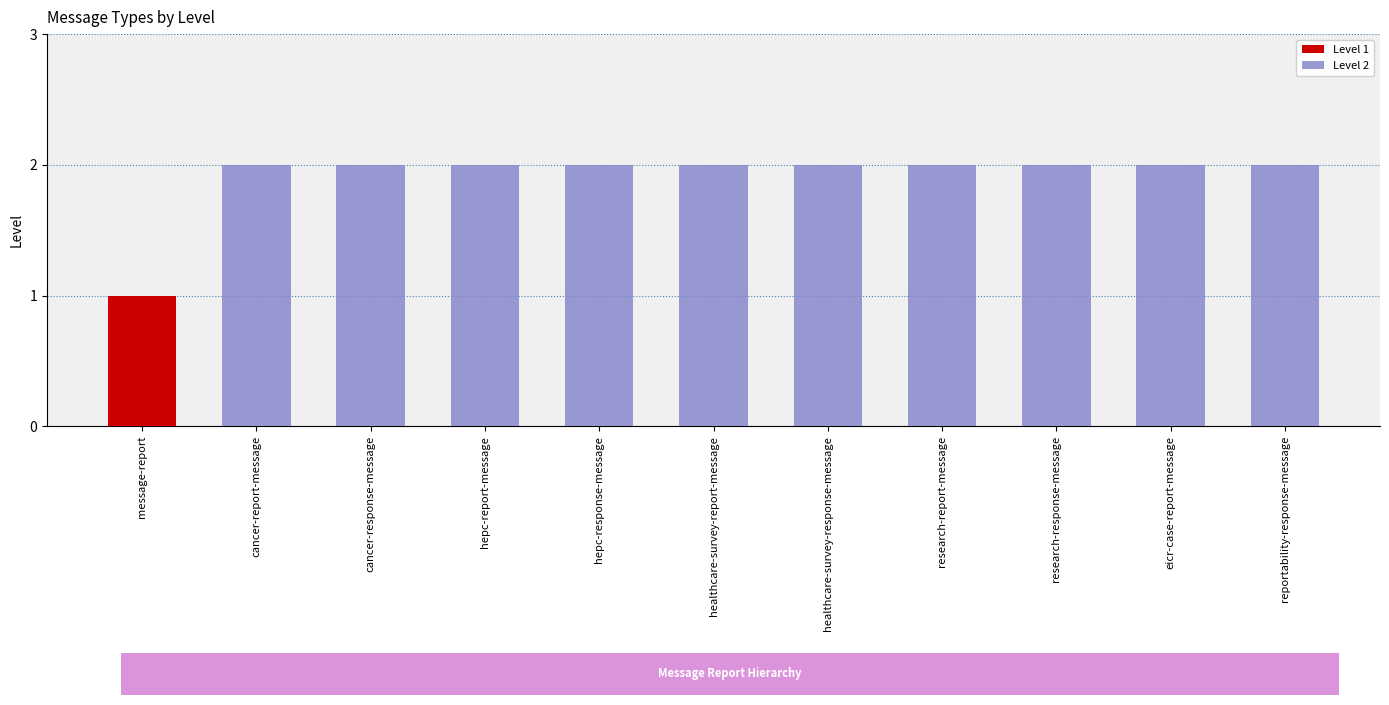

Reading left to right, extract all data points from this chart.

Level 1: 1	0	0	0	0	0	0	0	0	0	0
Level 2: 0	2	2	2	2	2	2	2	2	2	2